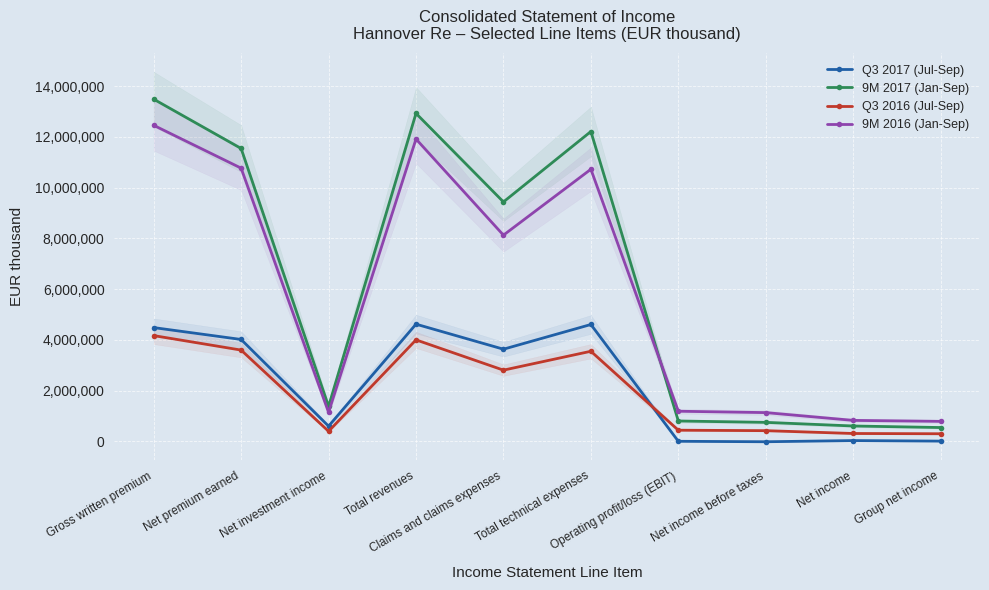

True or false: 9M 2017 (Jan-Sep) and Q3 2016 (Jul-Sep) intersect in this chart.

False